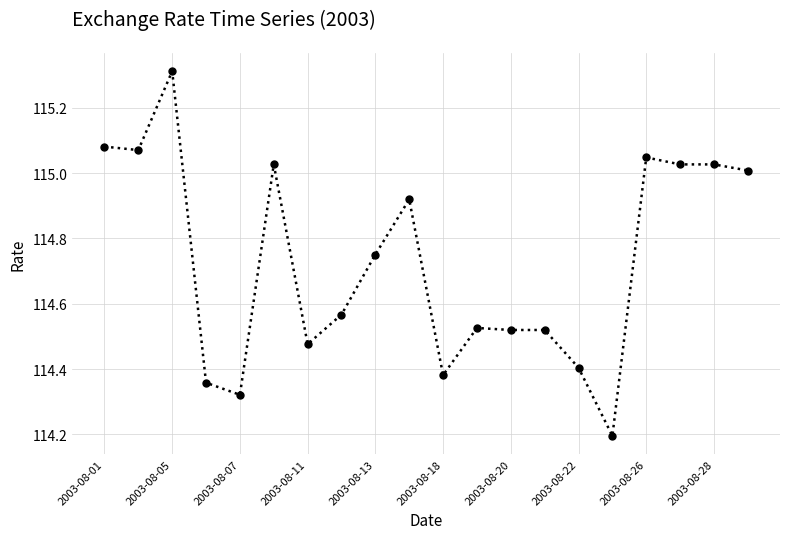

What is the value of the 16th point from the left?

114.2